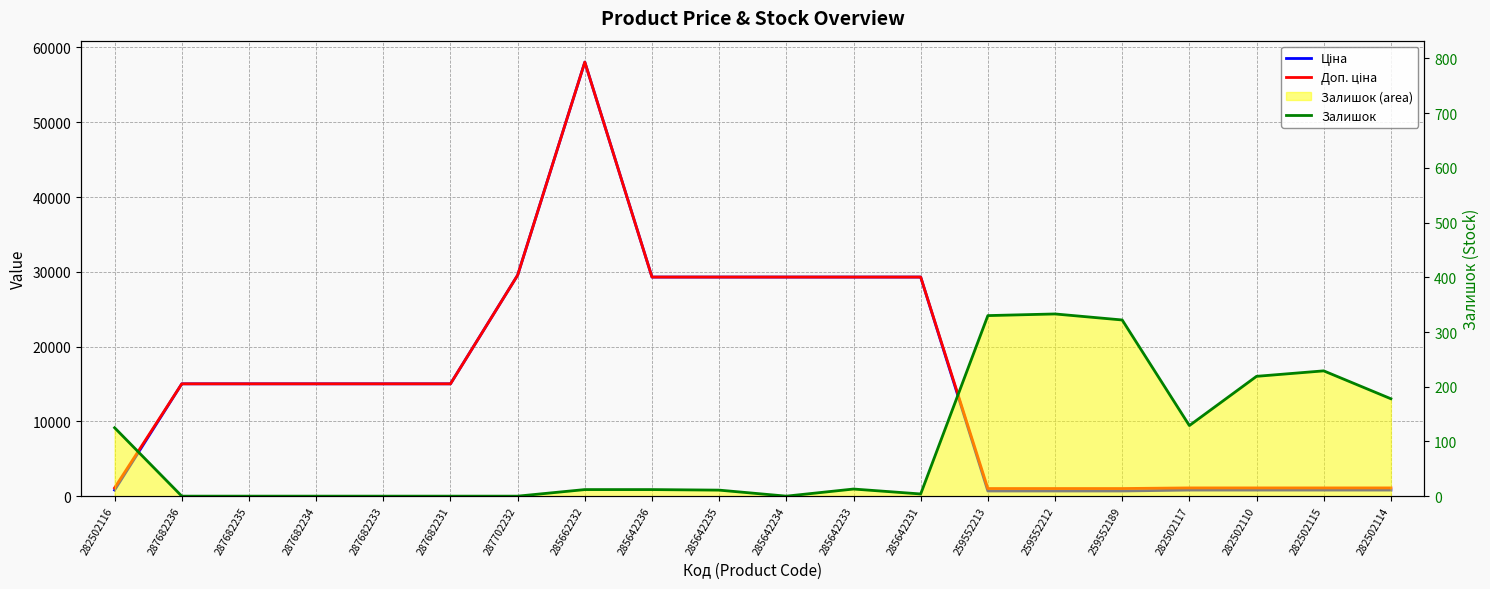

Count the number of categories in the chart.

20